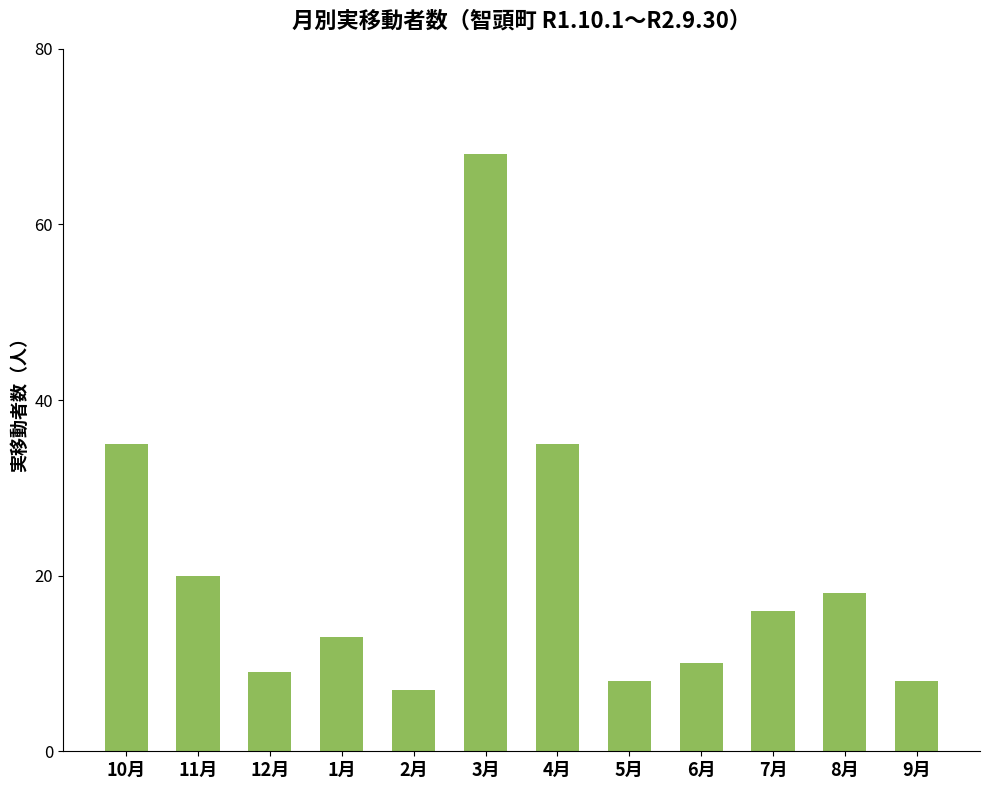

What is the difference between the second highest and second lowest values?

27